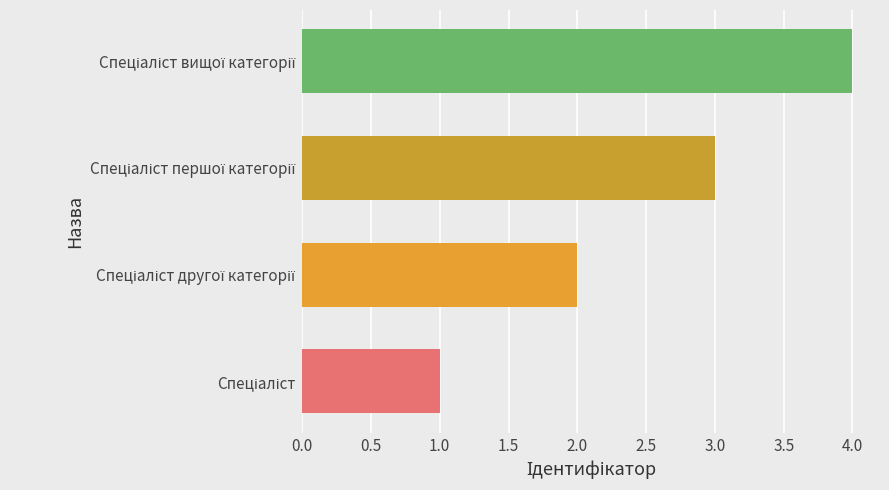

What is the difference between the maximum and minimum values?

3